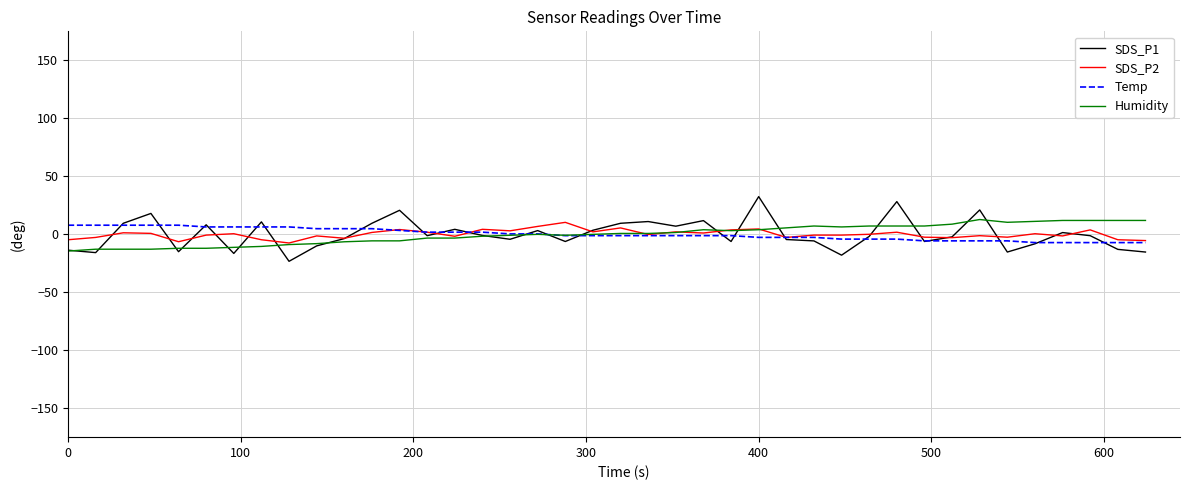

What is the maximum value for SDS_P2?

10.3